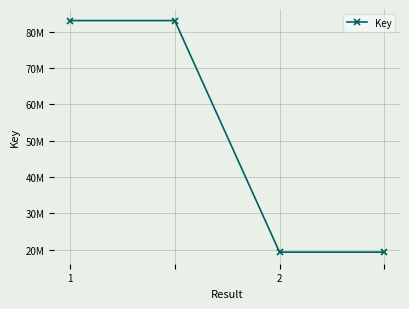

Rank the categories by value from lowest to highest.

2, 3, 1, 2